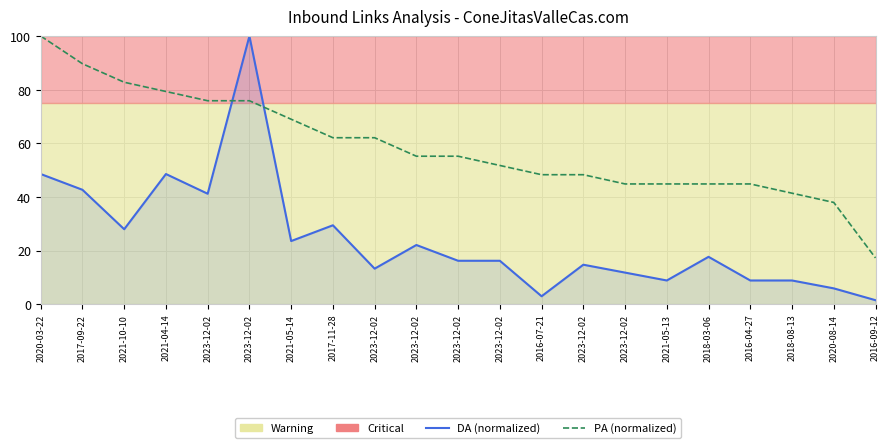

After their last crossing, which series has the higher values: DA (normalized) or PA (normalized)?

PA (normalized)